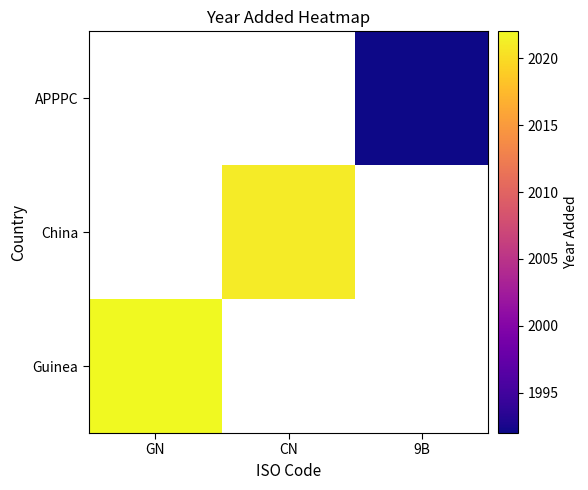

At which label does APPPC reach its peak?

GN